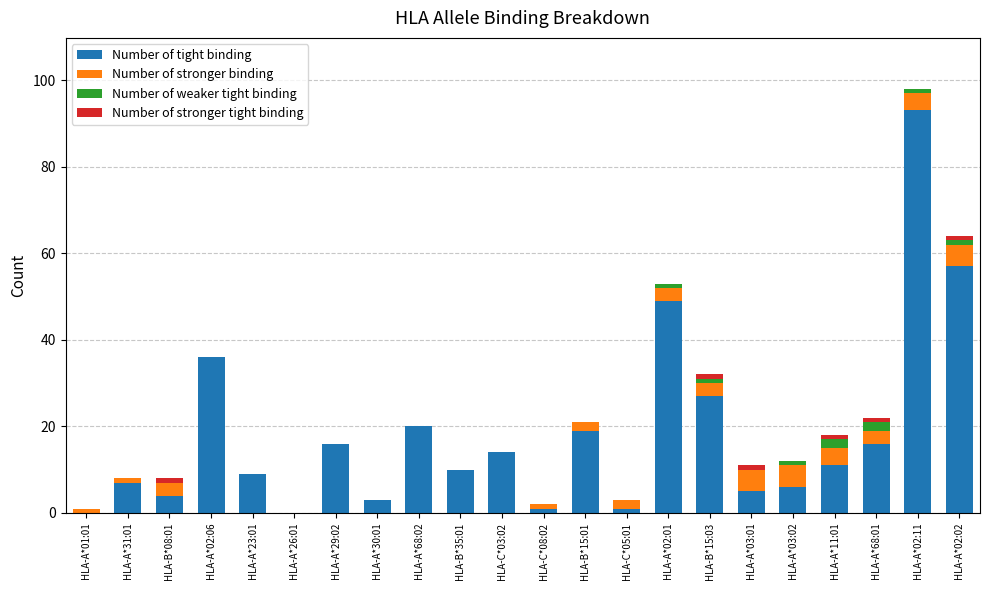

At which category is the sum across all series the highest?

HLA-A*02:11